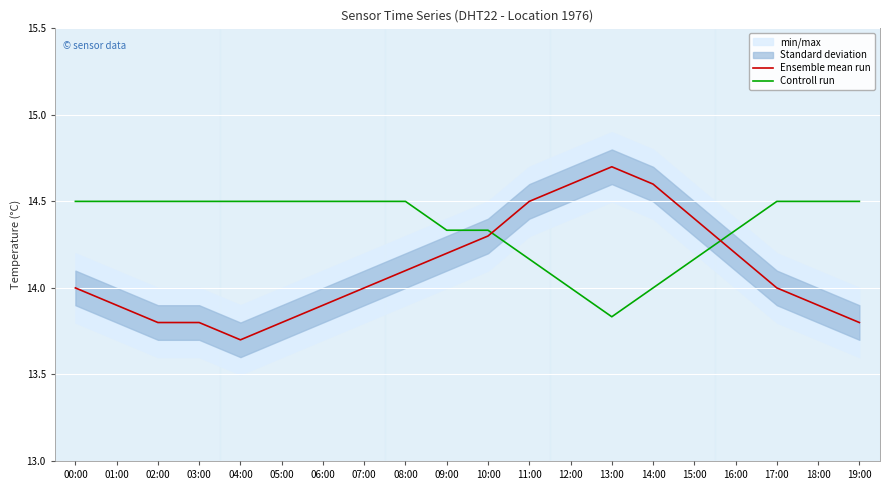

What is the sum of the Ensemble mean run values at 06:00 and 12:00?

28.5